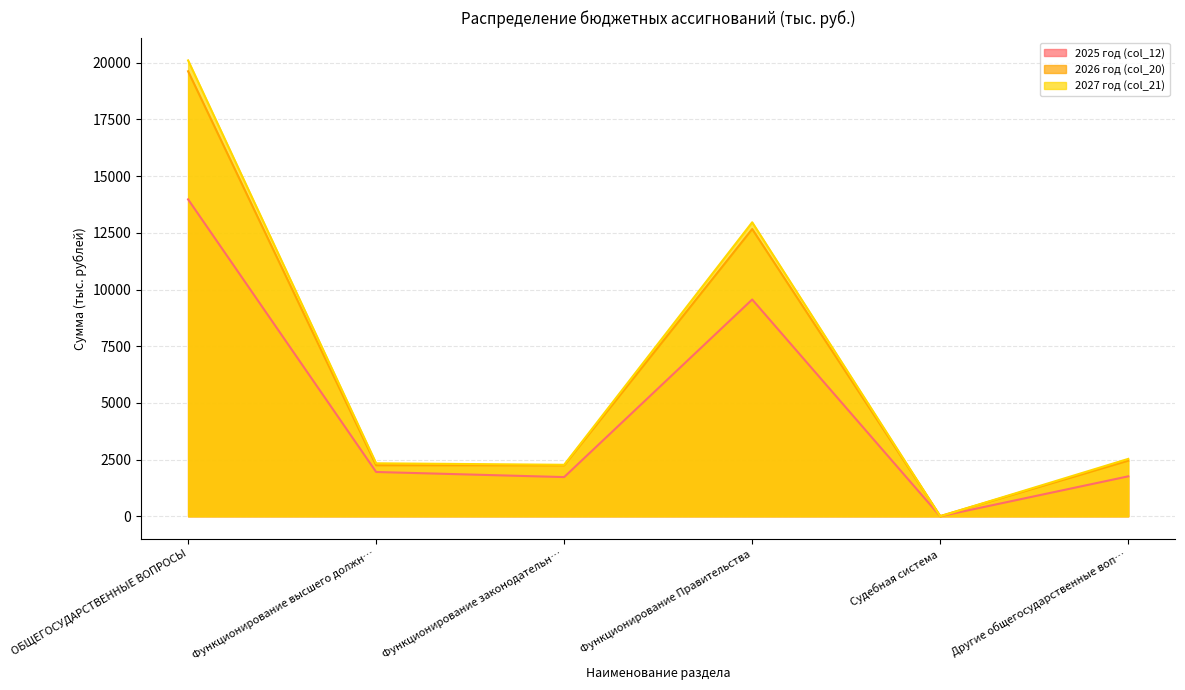

The 2026 год (col_20) series shows 3508.9 at Функционирование законодательн…. True or false?

False